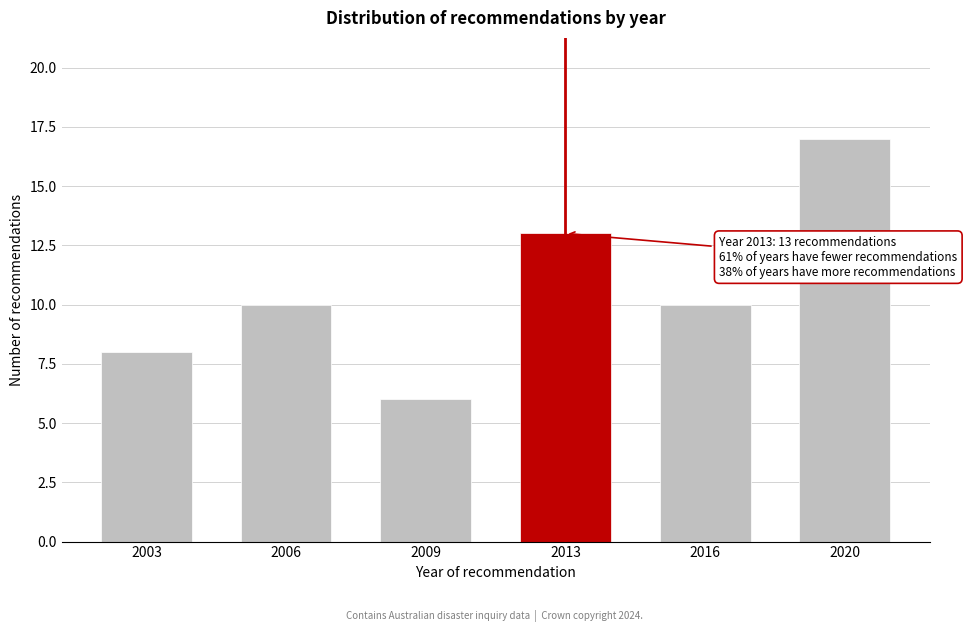

Reading right to left, what are all the values shown in this chart?

17	10	13	6	10	8